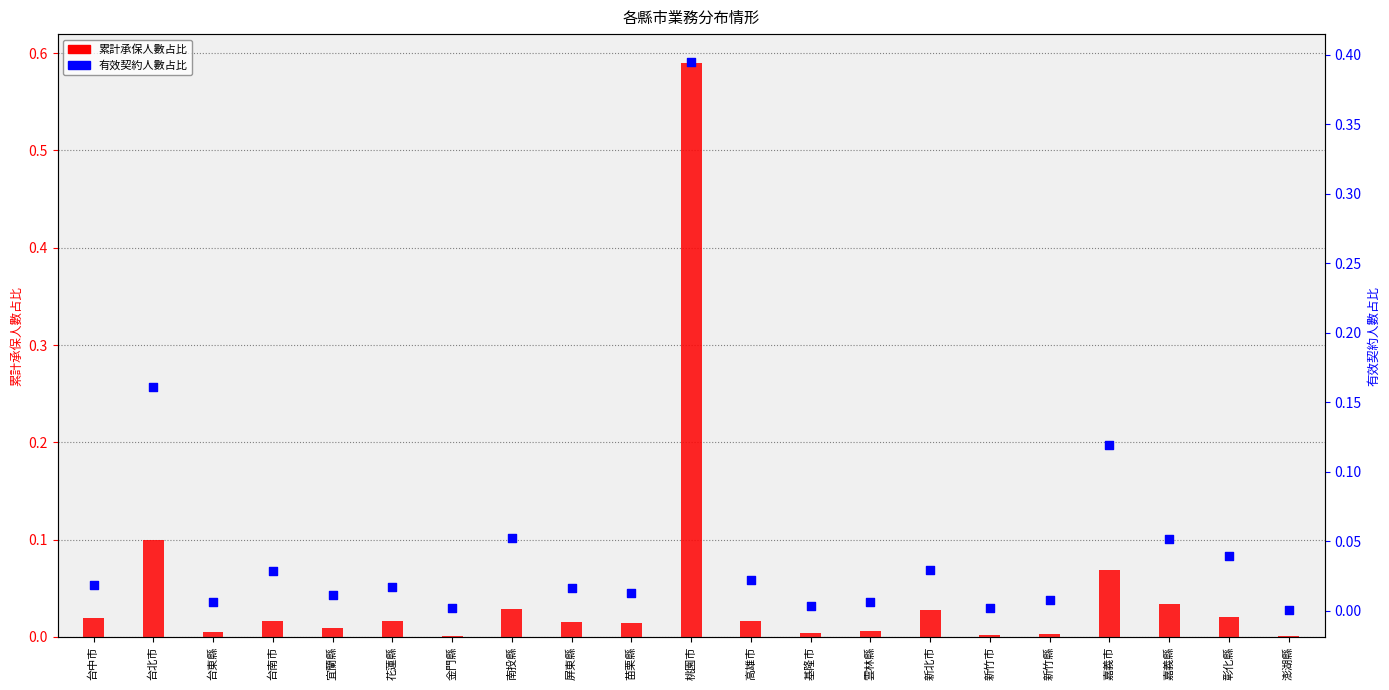

What are all the series names shown in the legend?

累計承保人數占比, 有效契約人數占比